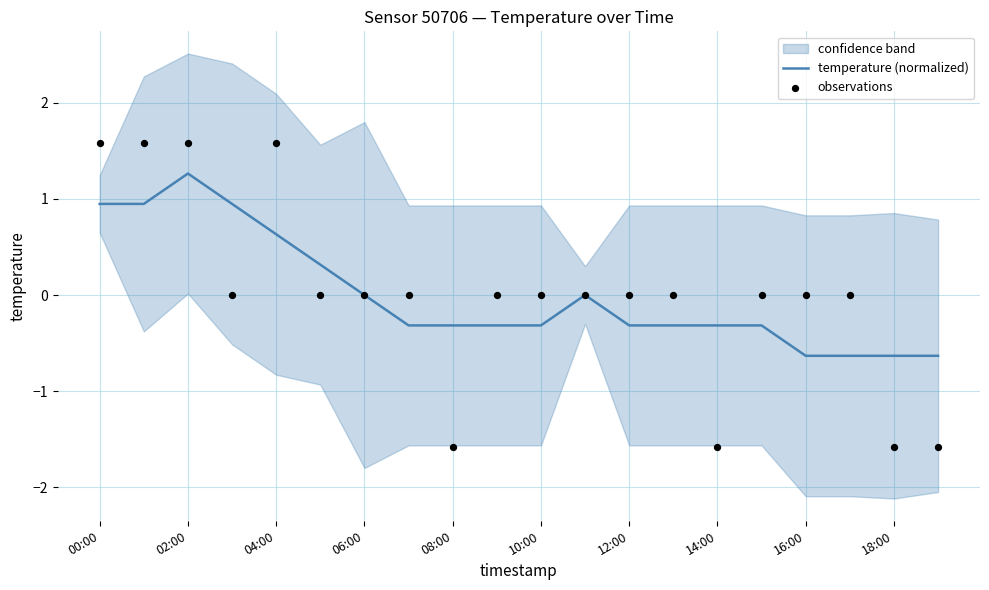

Which series has the largest Y range (max minus min)?

observations